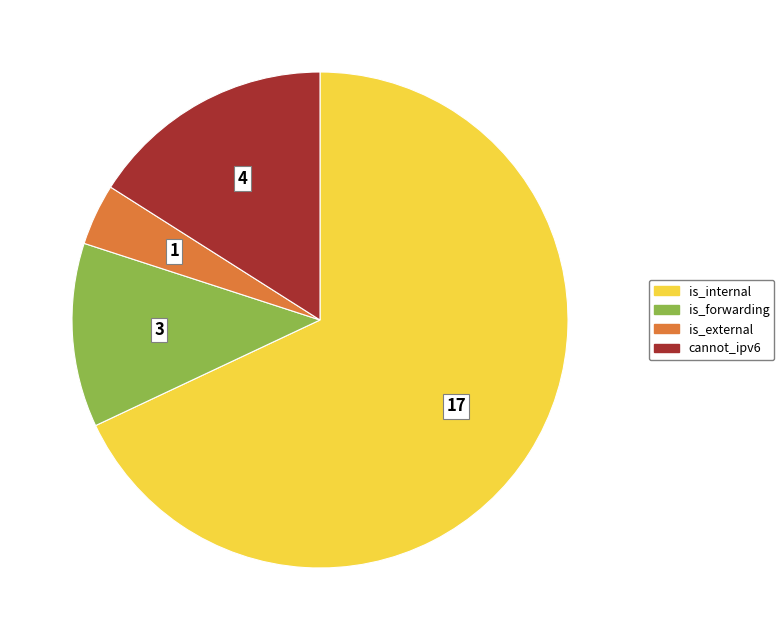

How many segments does this pie chart have?

4